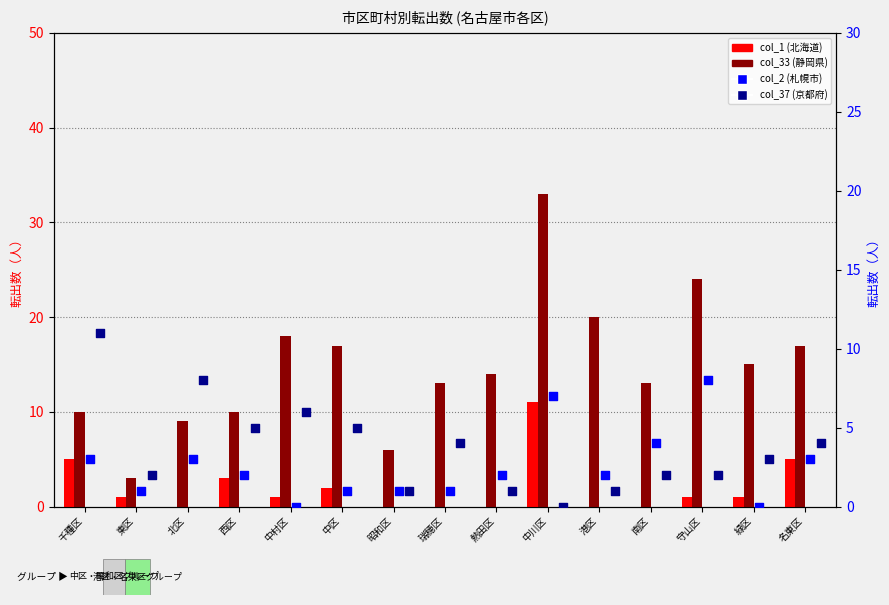

At how many categories does at least one series exceed 21?

2